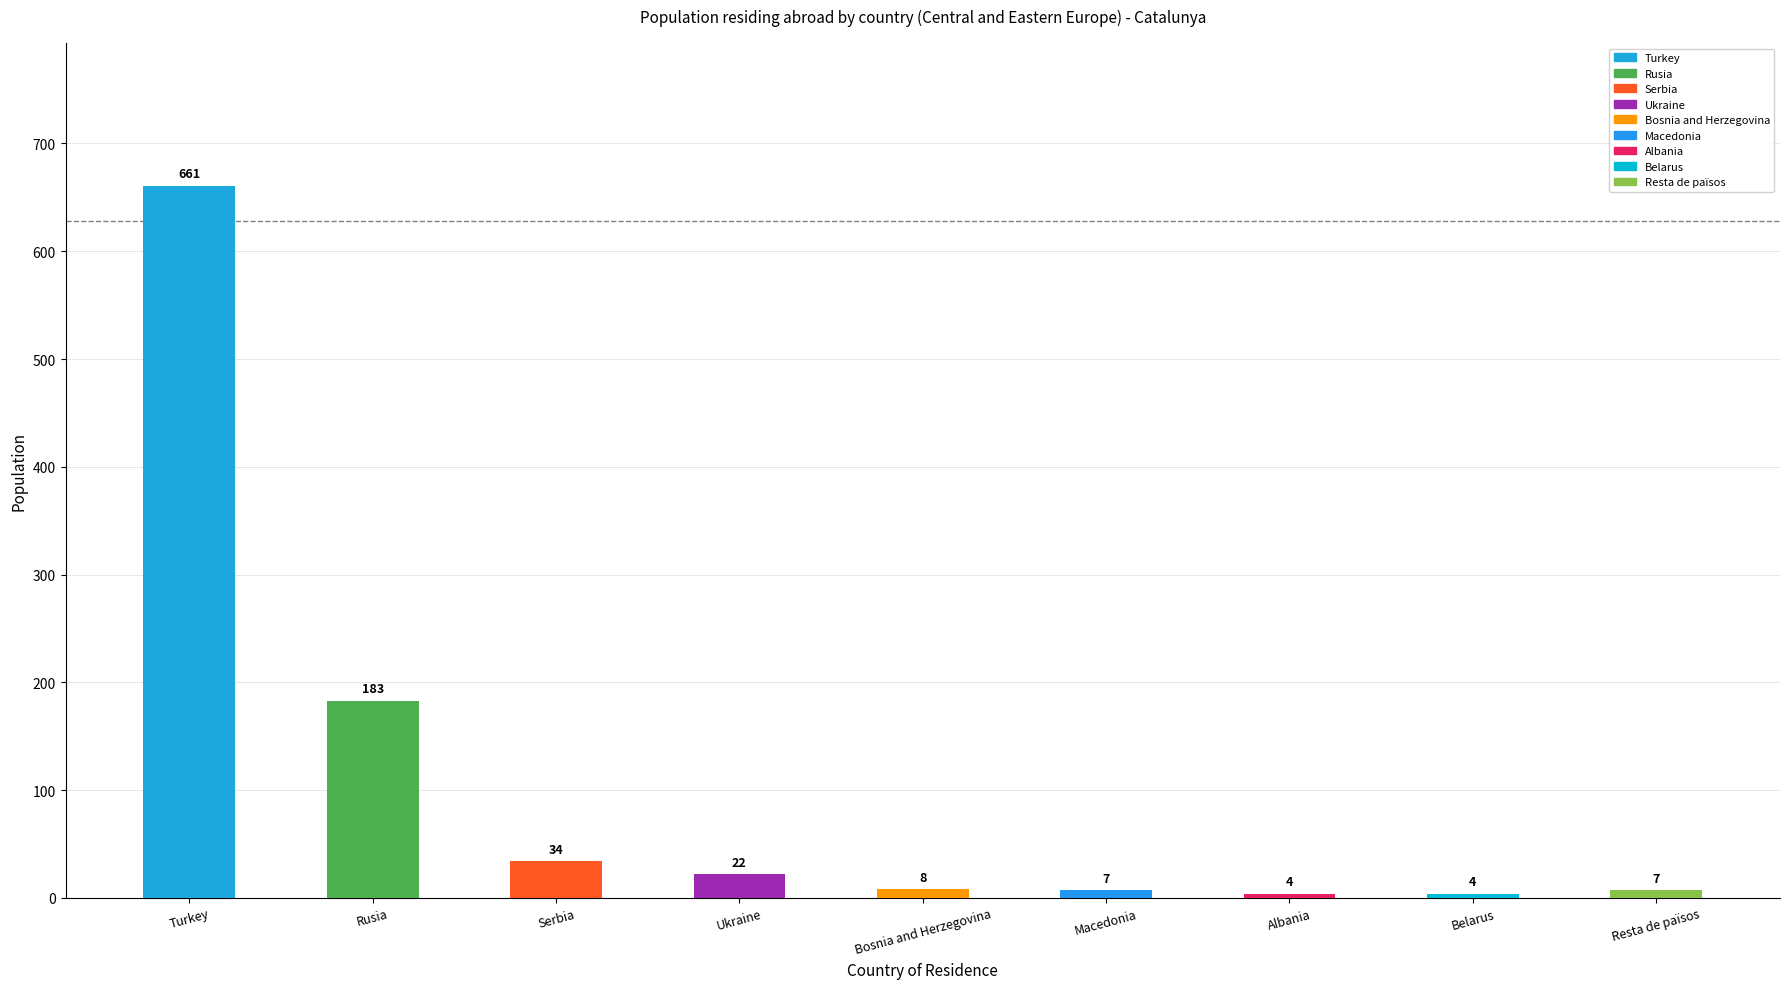

What is the ratio of the value at Turkey to the value at Albania?

165.2